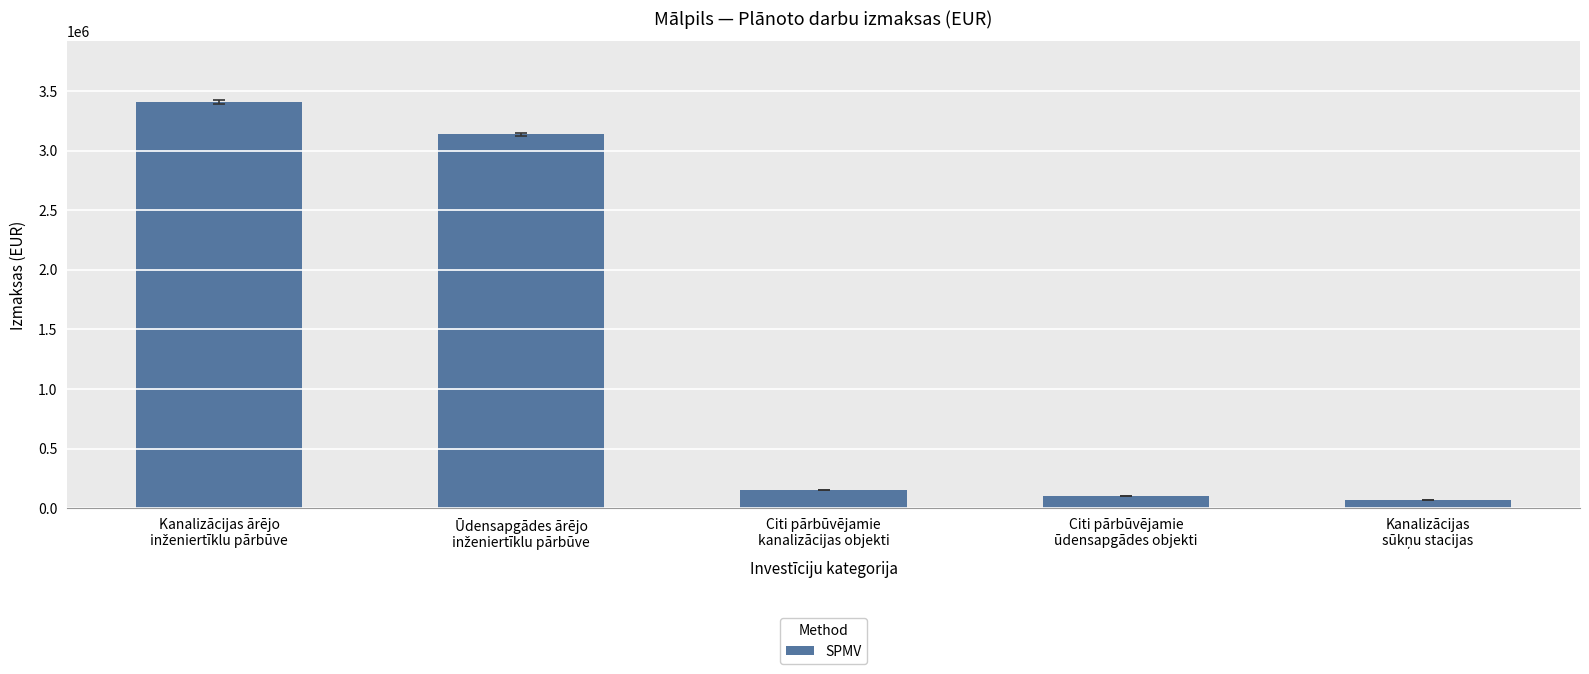

What is the average value?

1372498